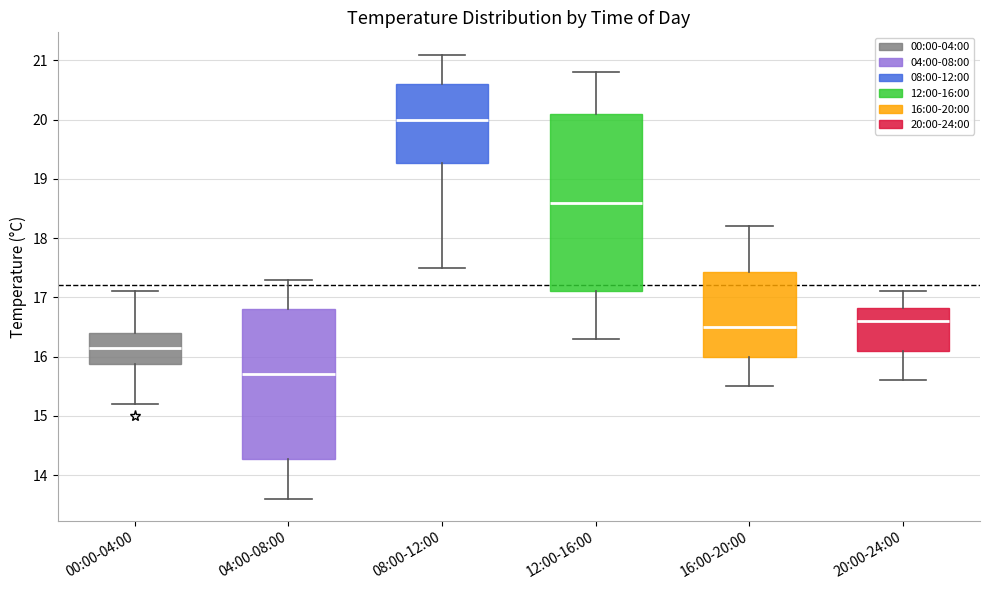

Comparing the boxes themselves (not the whiskers), which one is the tallest?

12:00-16:00